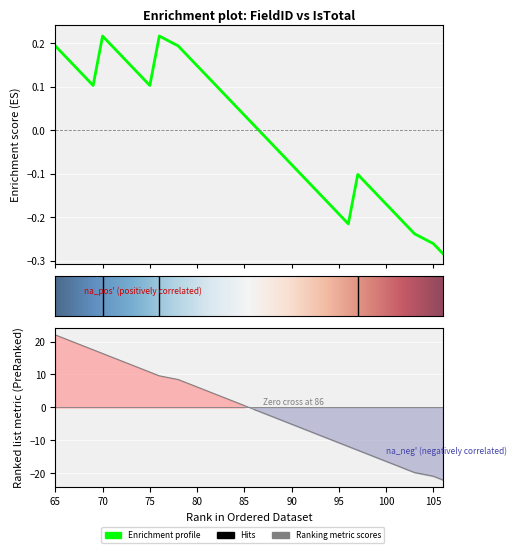

Which has a higher value, 94 or 79?

79